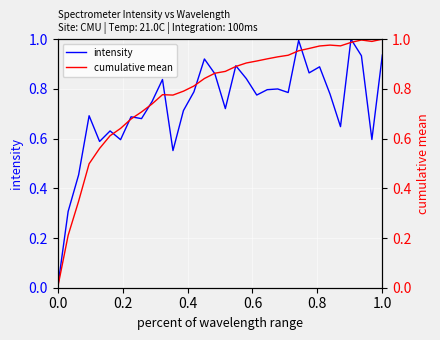

Is this an area chart (filled region under the line)?

No